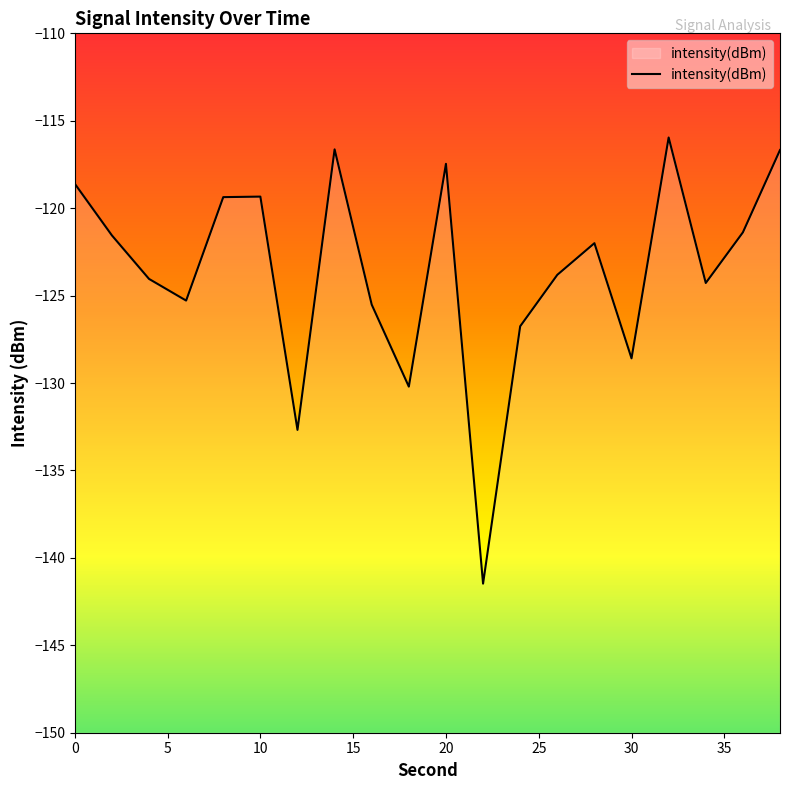

The chart shows a value of -79.9 at 6. True or false?

False